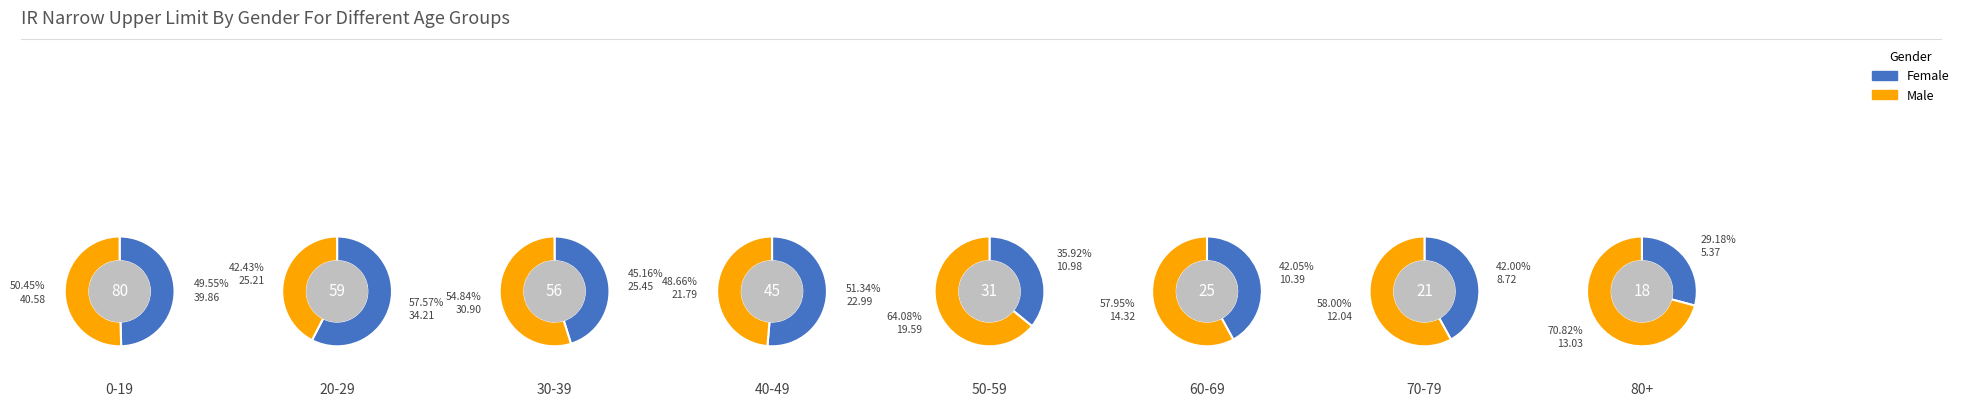

What percentage is NOT represented by 7?

96.6%